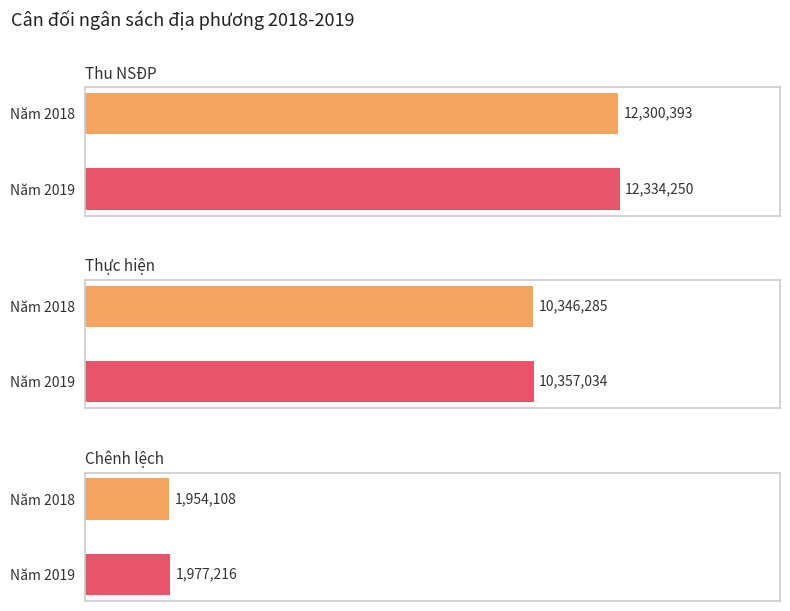

What is the sum of all Thu NSĐP values?

24634643